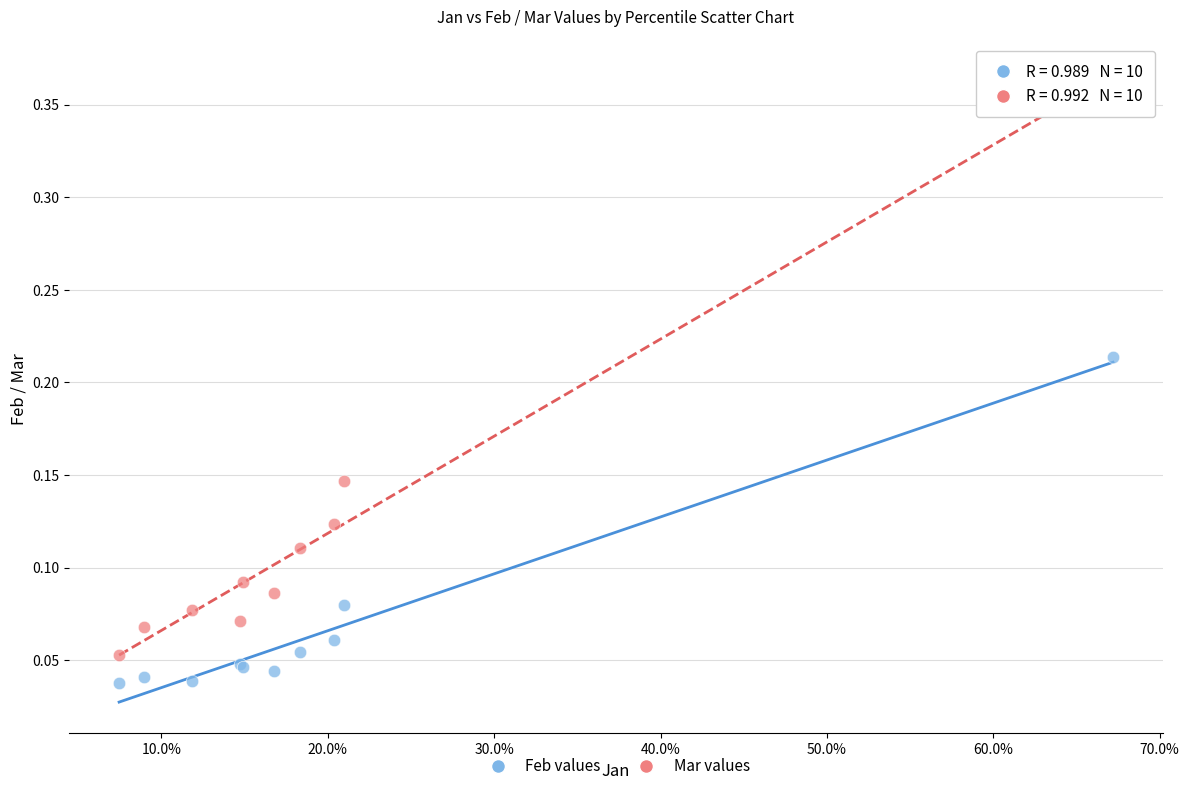

Which series has the largest Y range (max minus min)?

Mar values